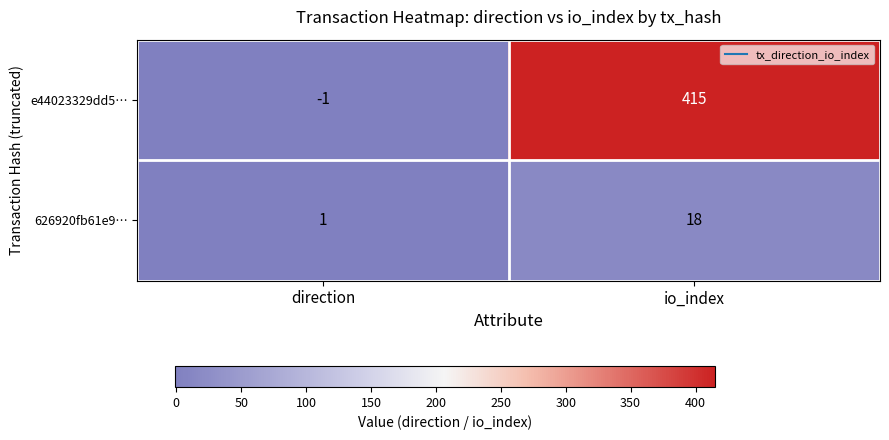

What is the average value of the 626920fb61e9… series?

10